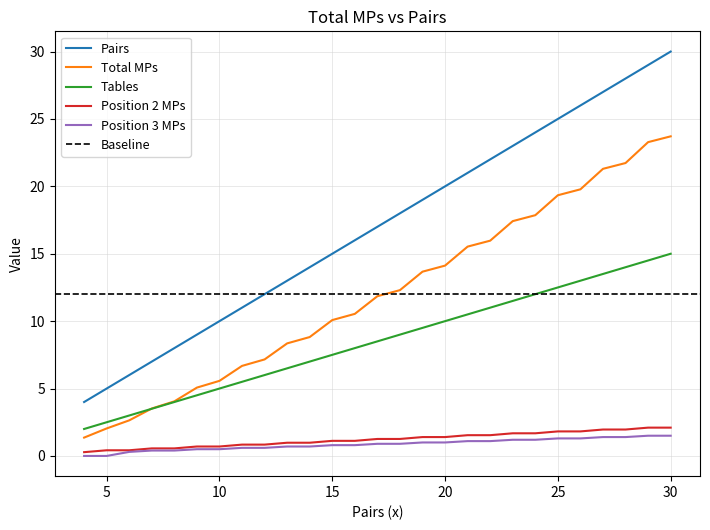

Is the value of Position 2 MPs at 9 greater than the value of Pairs at 16?

No